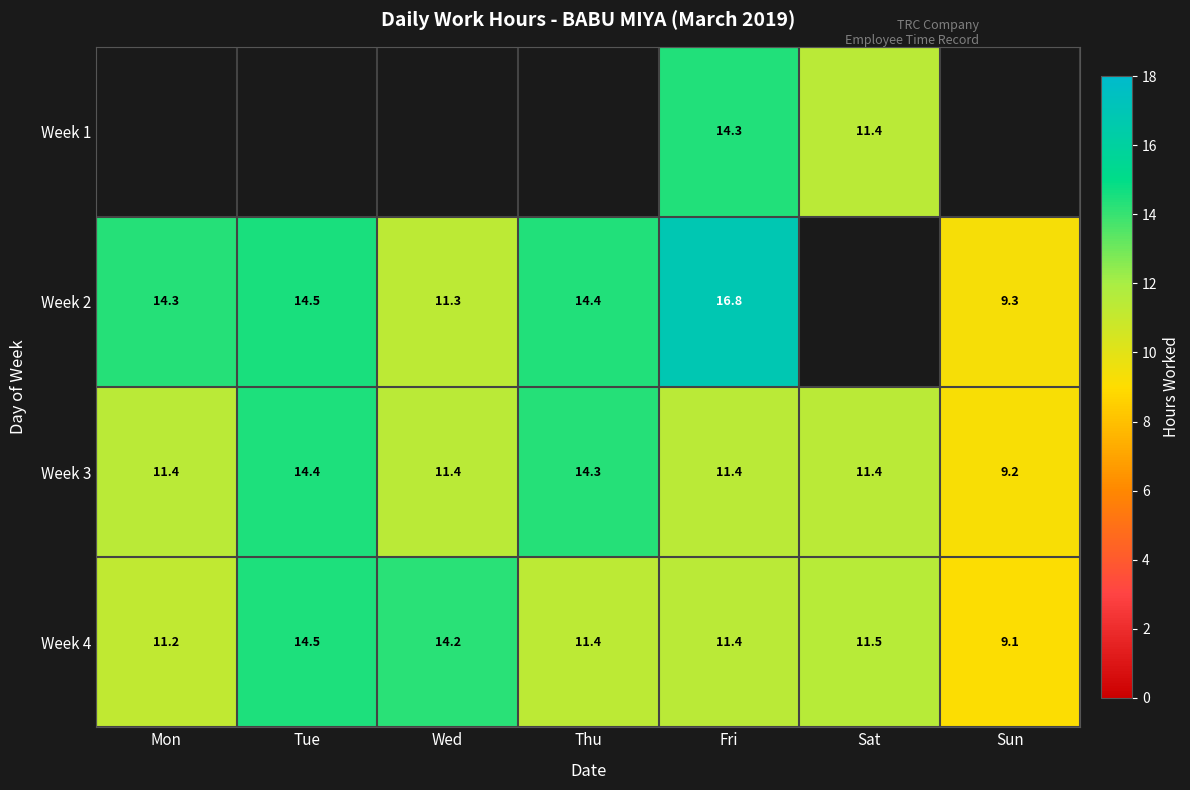

How many data points in Week 3 are above 11?

6